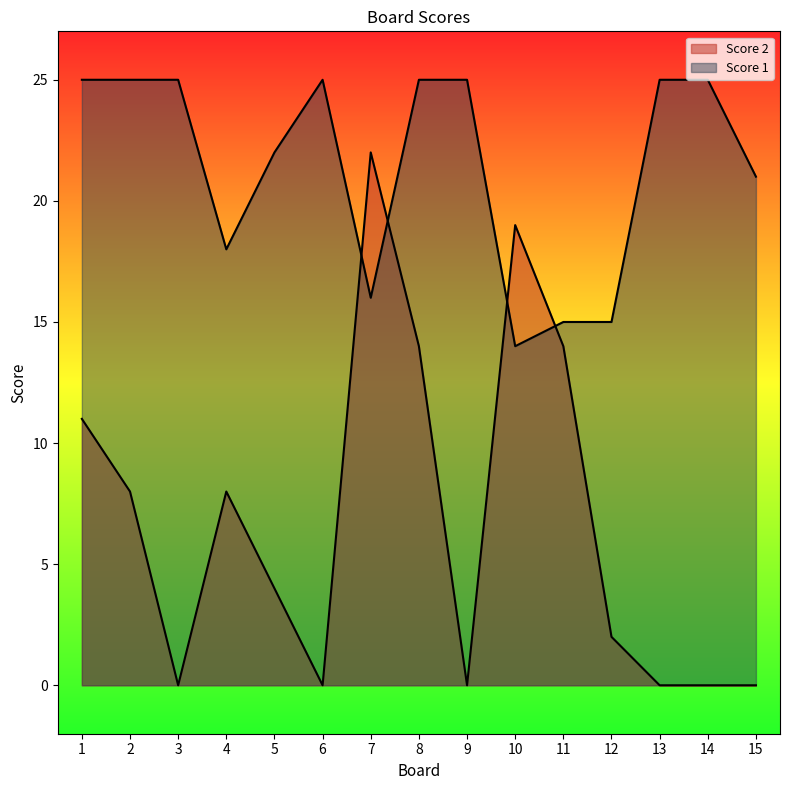

What is the sum of all Score 2 values?

102